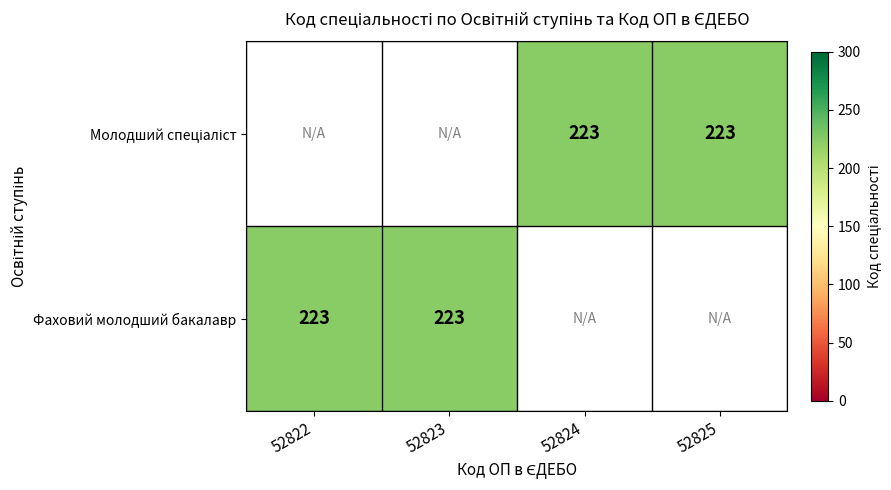

List the labels in order of Фаховий молодший бакалавр value, smallest first.

52822, 52823, 52824, 52825